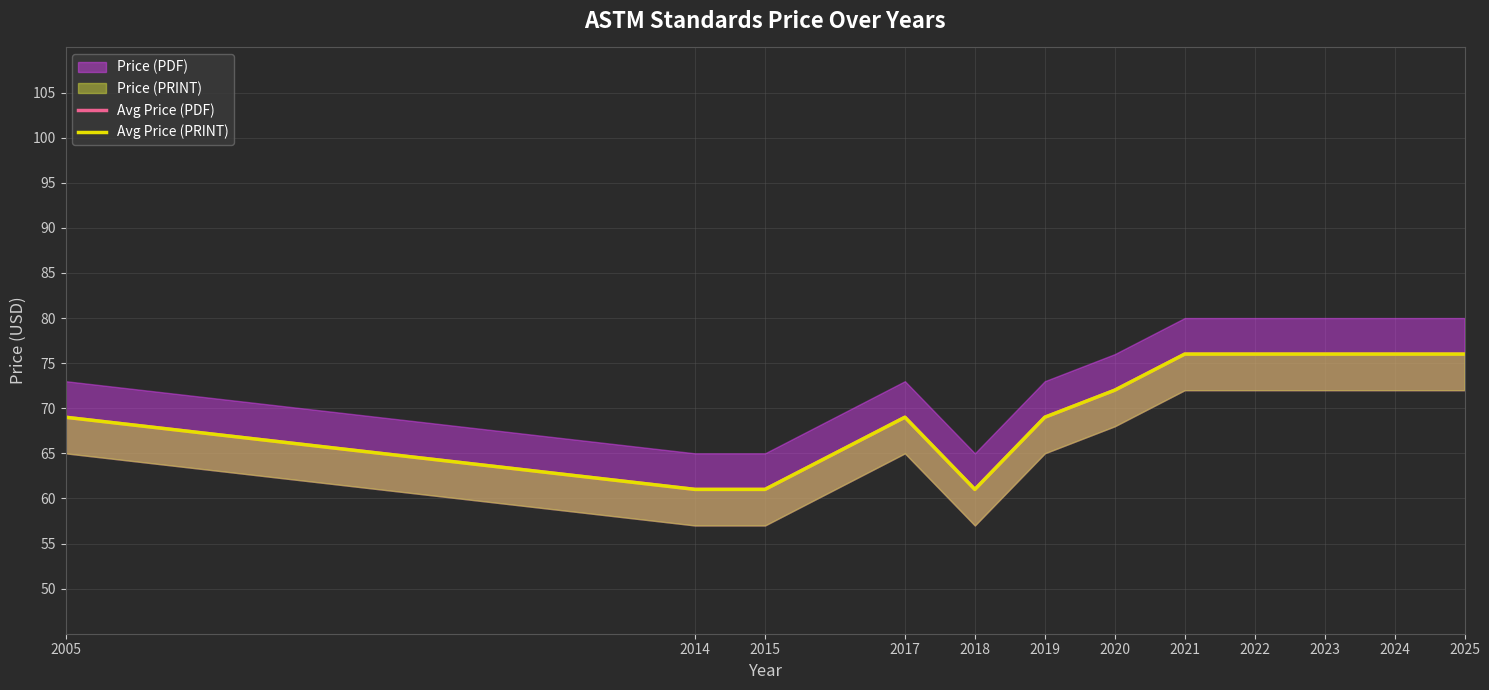

Does the chart display data point markers on the line(s)?

No